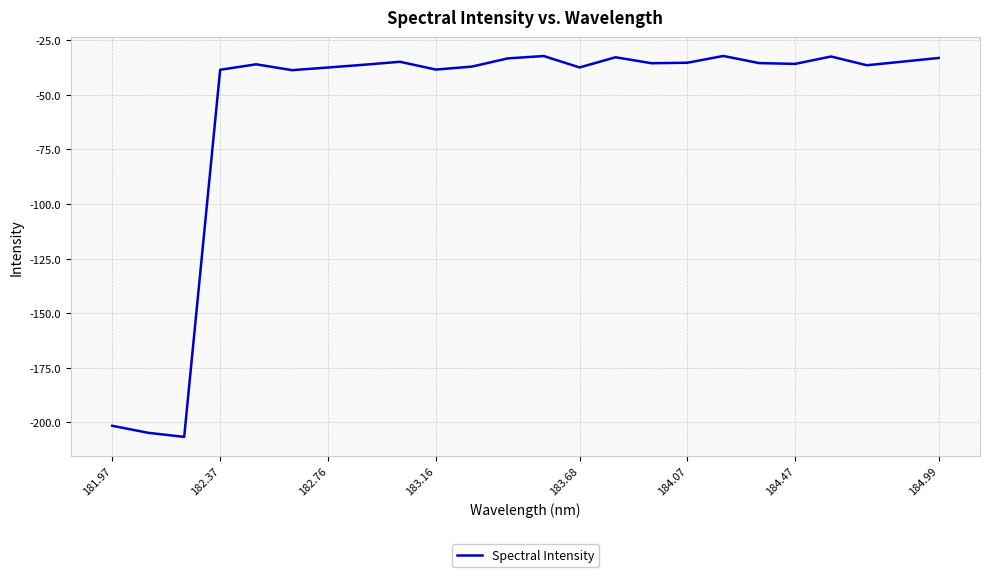

What is the sum of all values?

-1357.2